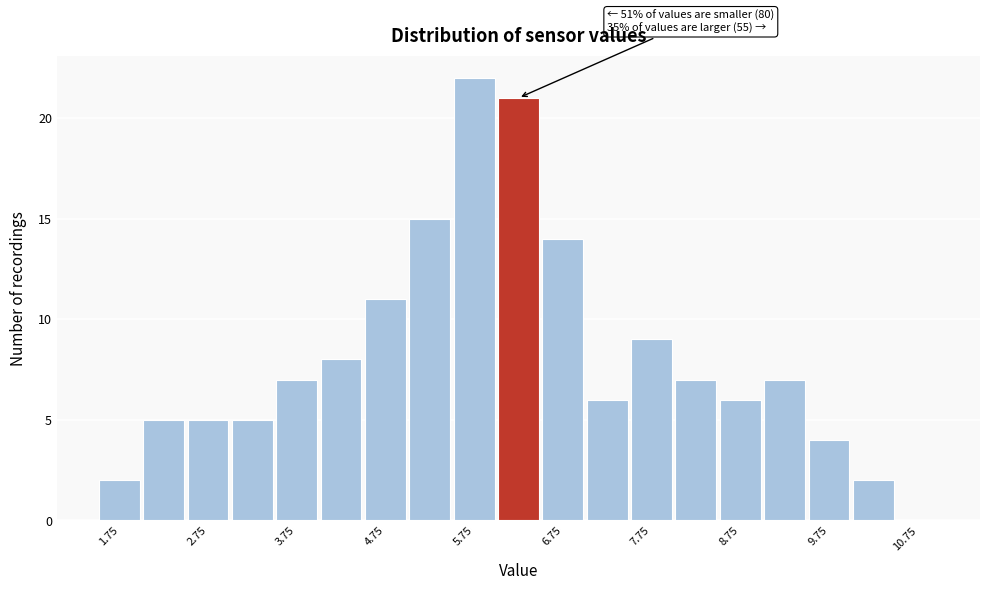

Which range on the x-axis has the tallest bar?

5.5 to 6.0